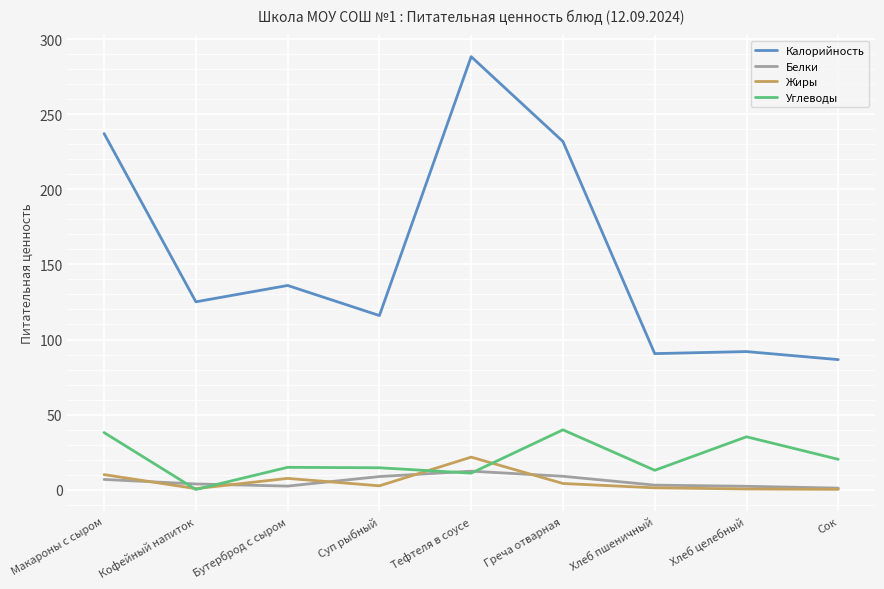

At which category is the sum across all series the highest?

Тефтеля в соусе